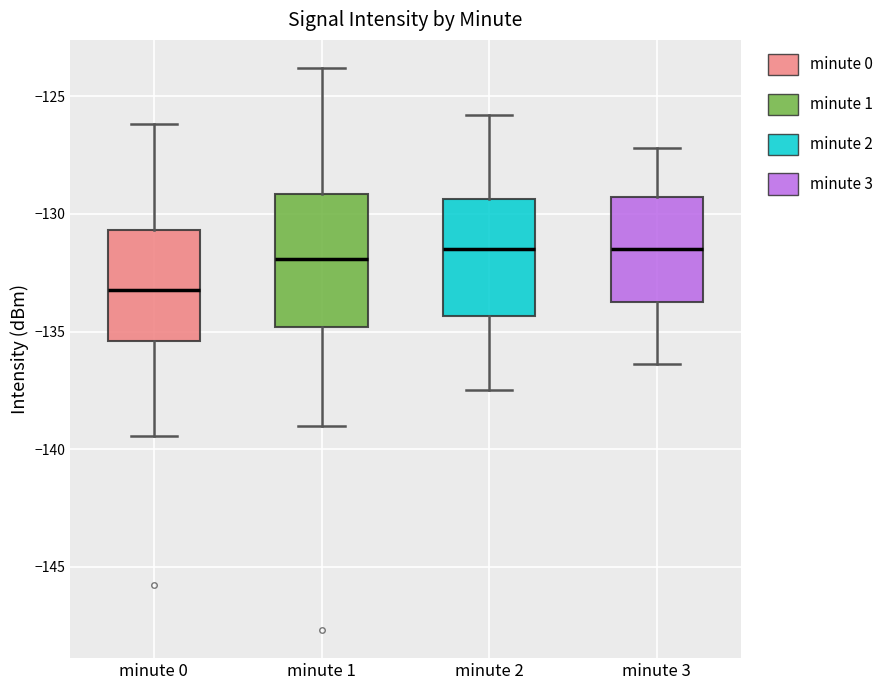

Which box has the lowest median line?

minute 0